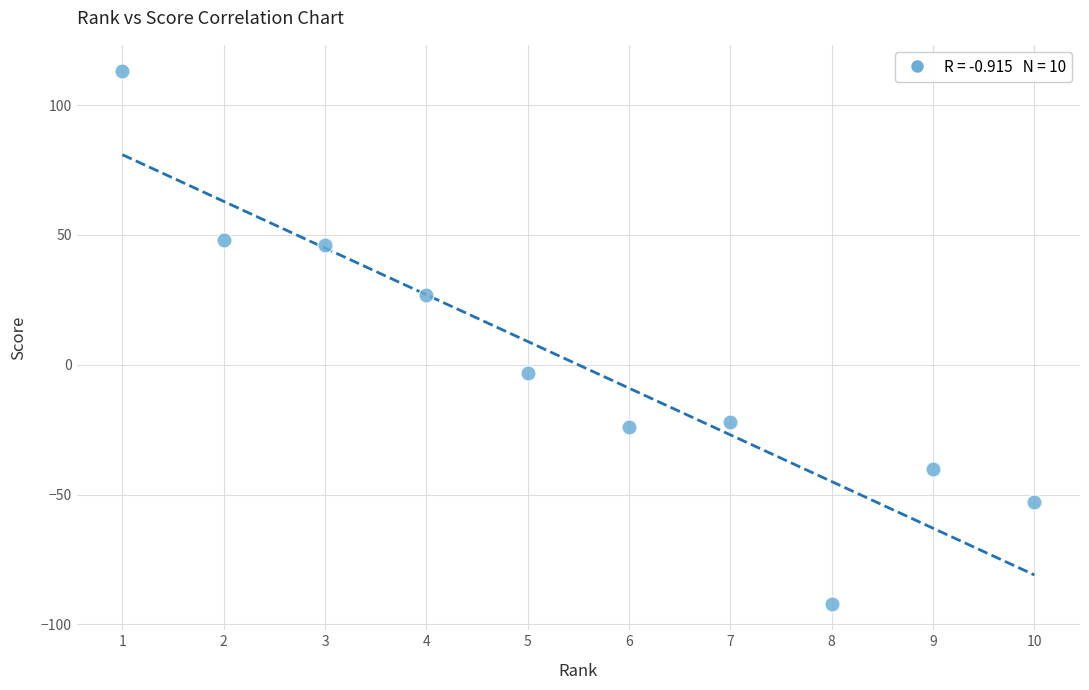

What is the average X value?

6